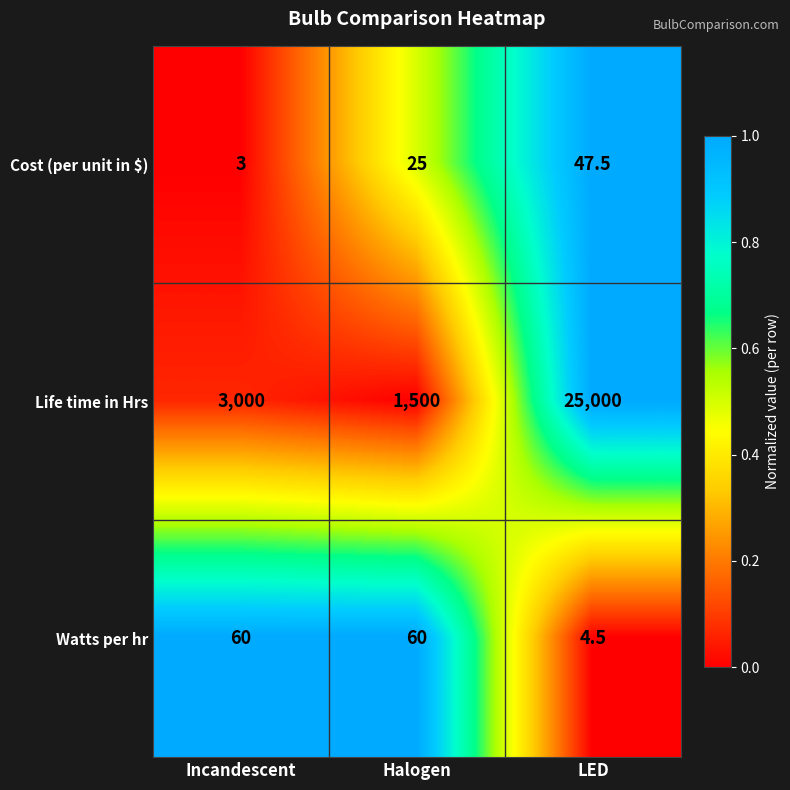

Reading right to left, transcribe all the data shown in this chart.

Cost (per unit in $): 47.5	25.0	3.0
Life time in Hrs: 25000.0	1500.0	3000.0
Watts per hr: 4.5	60.0	60.0